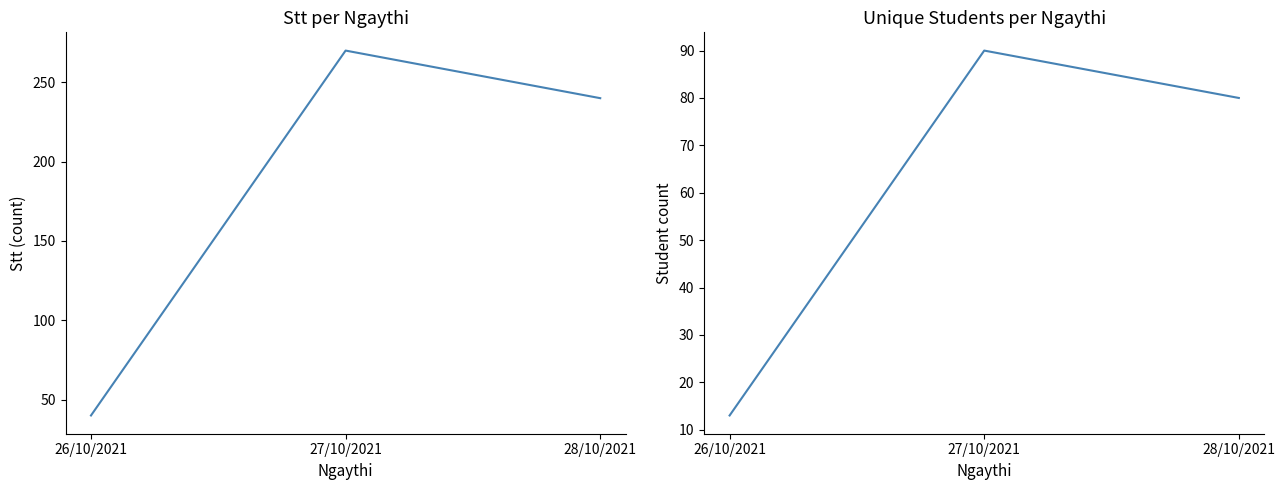

At which category does the chart reach its peak across all series?

27/10/2021